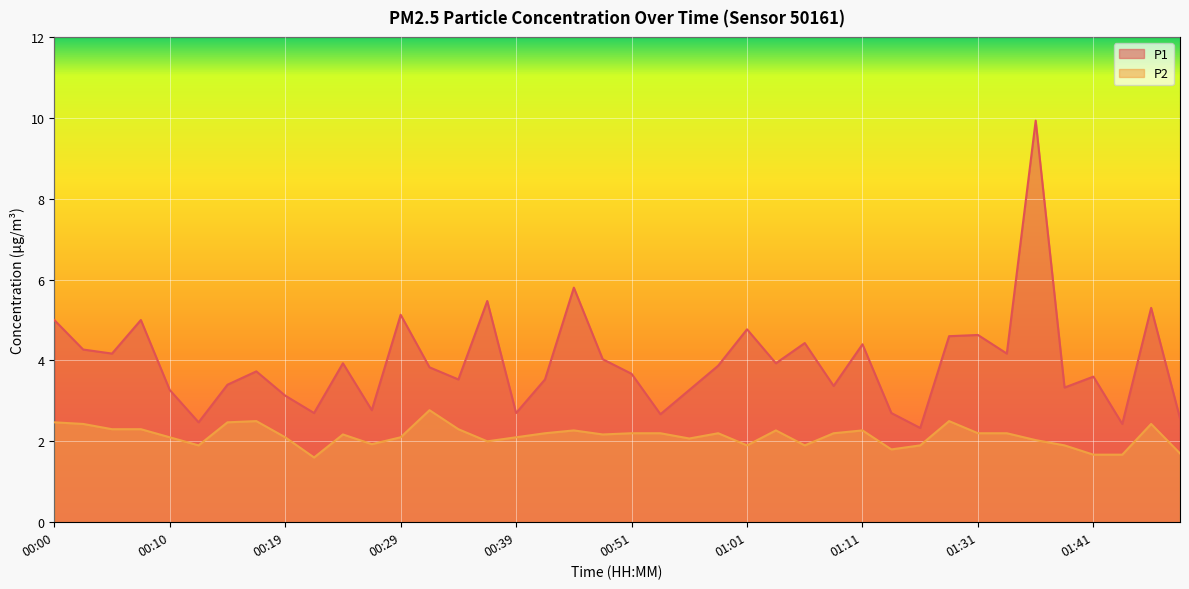

At how many categories does at least one series exceed 6?

1